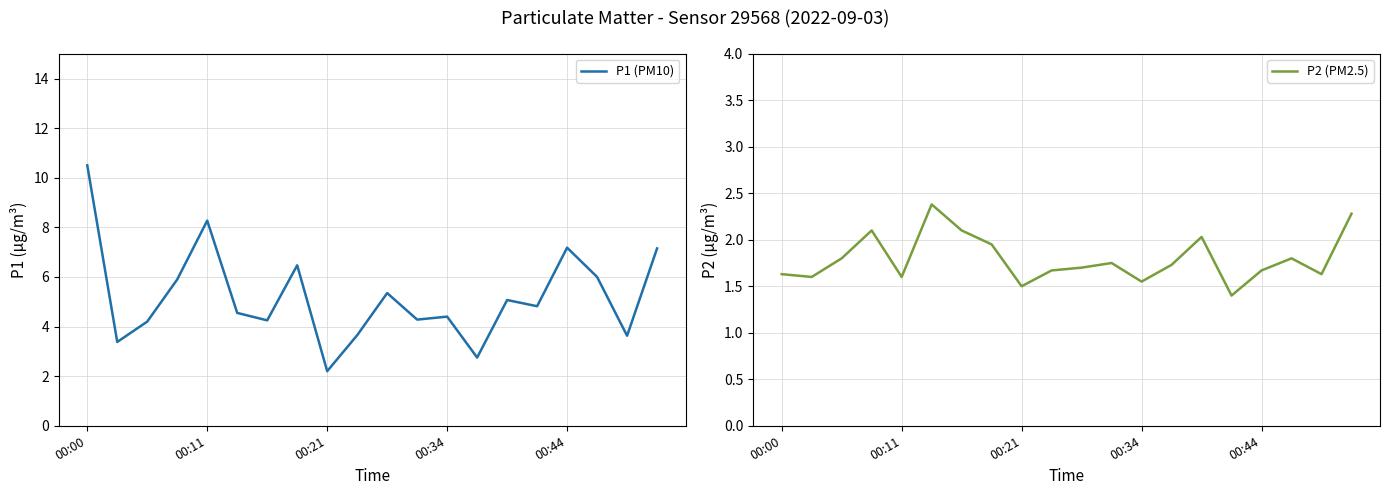

At which label does P1 (PM10) reach its minimum?

00:21